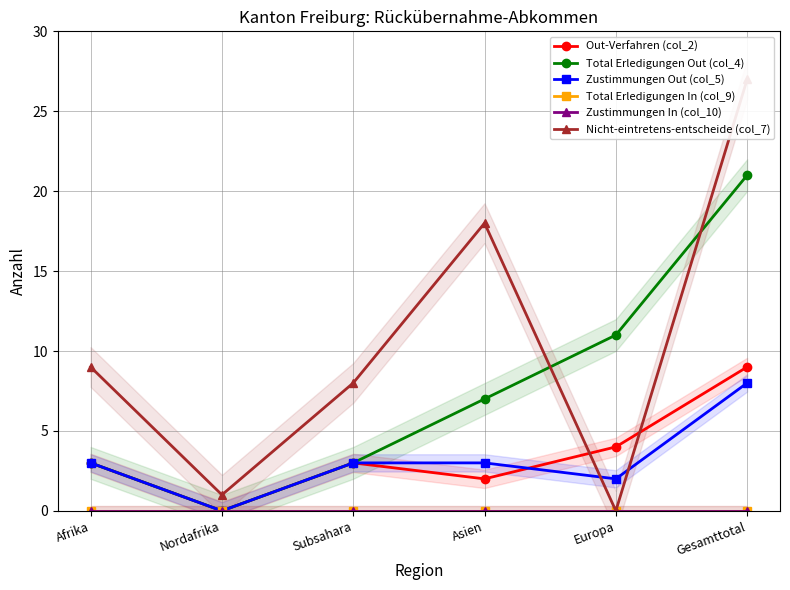

Count the number of categories in the chart.

6